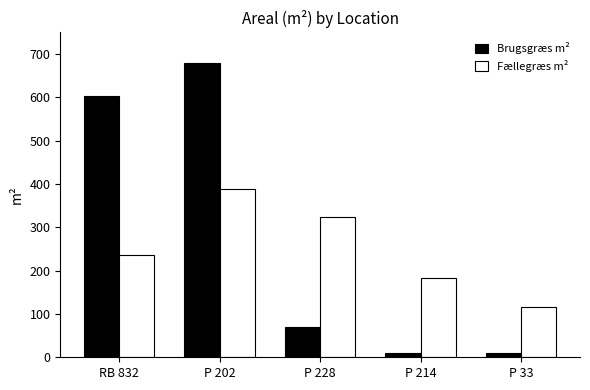

Count the number of categories in the chart.

5